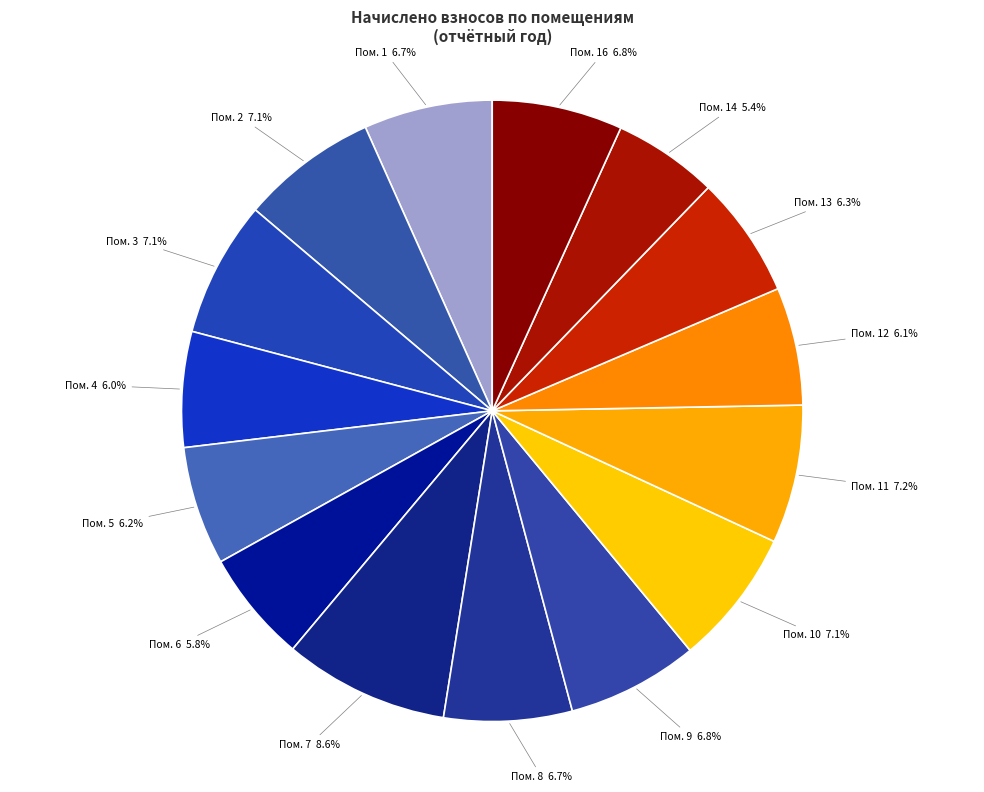

What is the smallest slice in the pie chart?

14